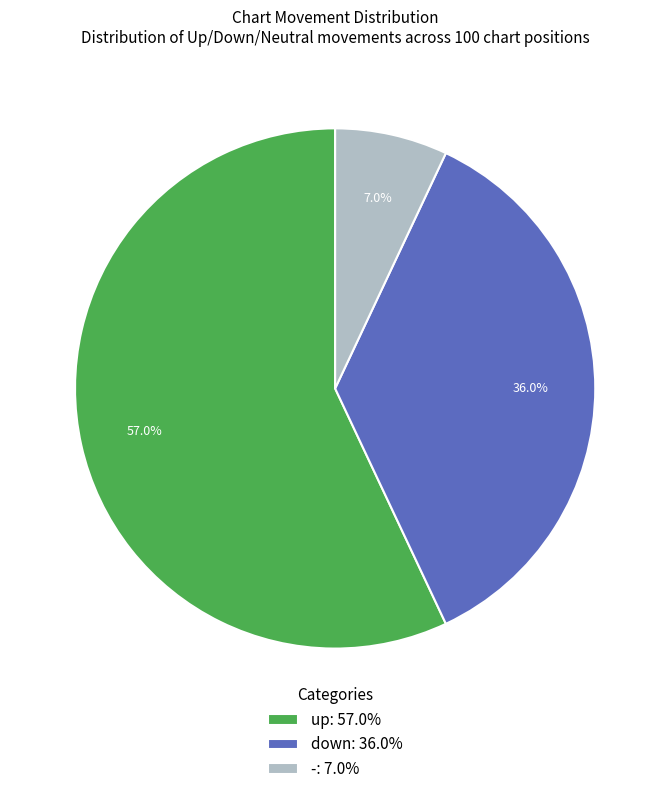

Which slice is the largest?

up